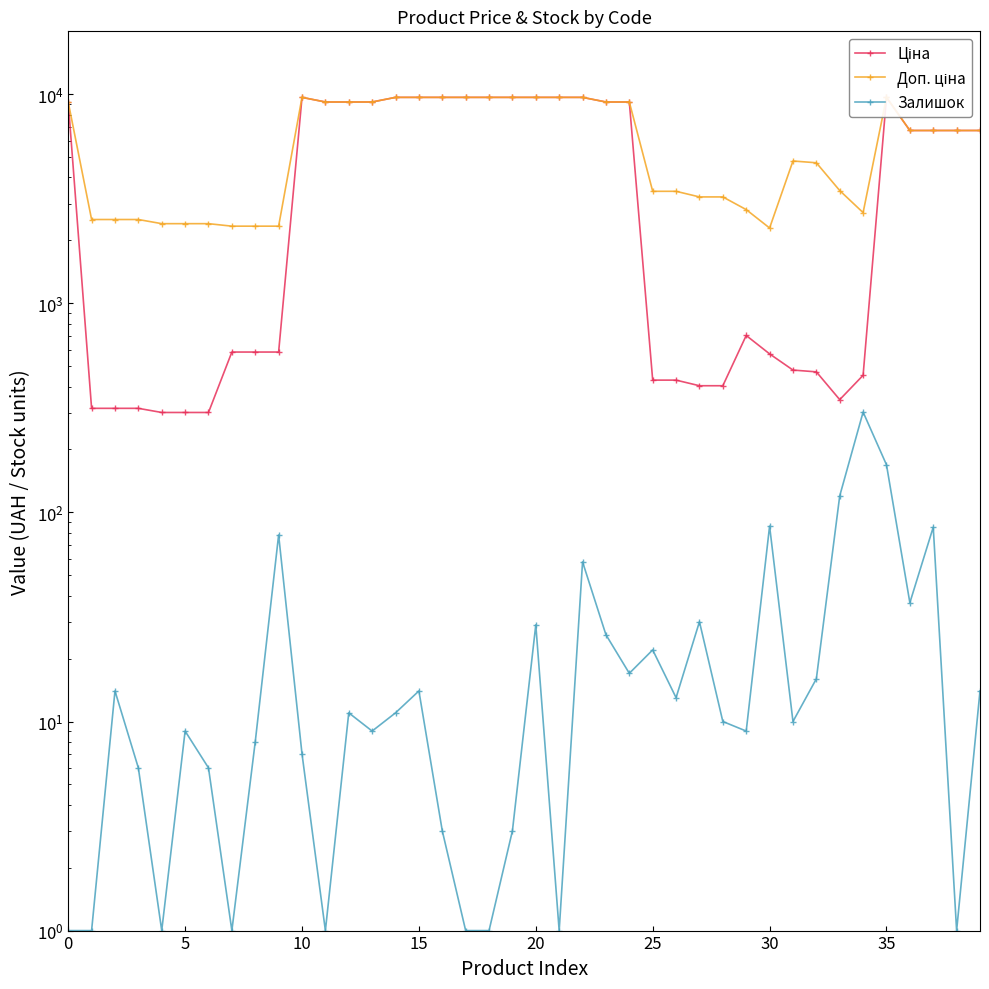

What is the difference between the maximum and minimum values in the Ціна series?

9364.0